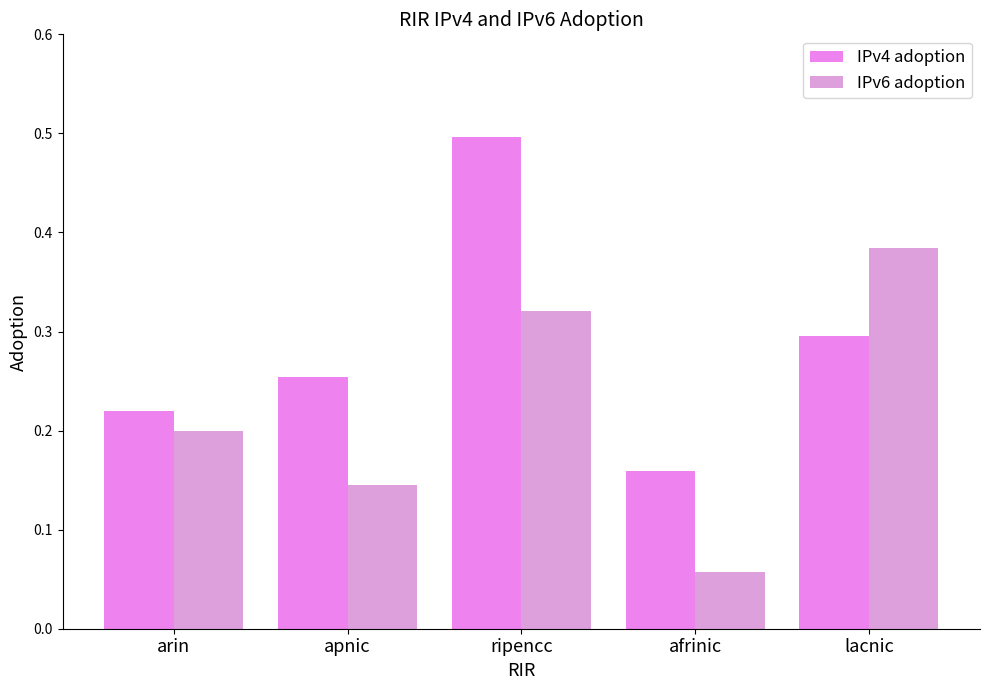

Is it true that IPv4 adoption equals 0.2 at arin?

True